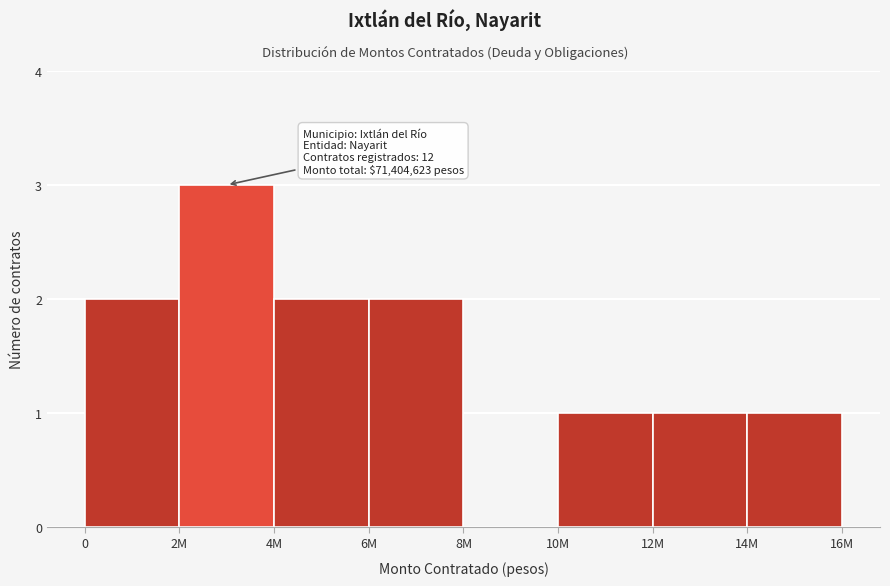

Reading left to right, list all the values displayed in this chart.

0=2	2M=3	4M=2	6M=2	8M=0	10M=1	12M=1	14M=1